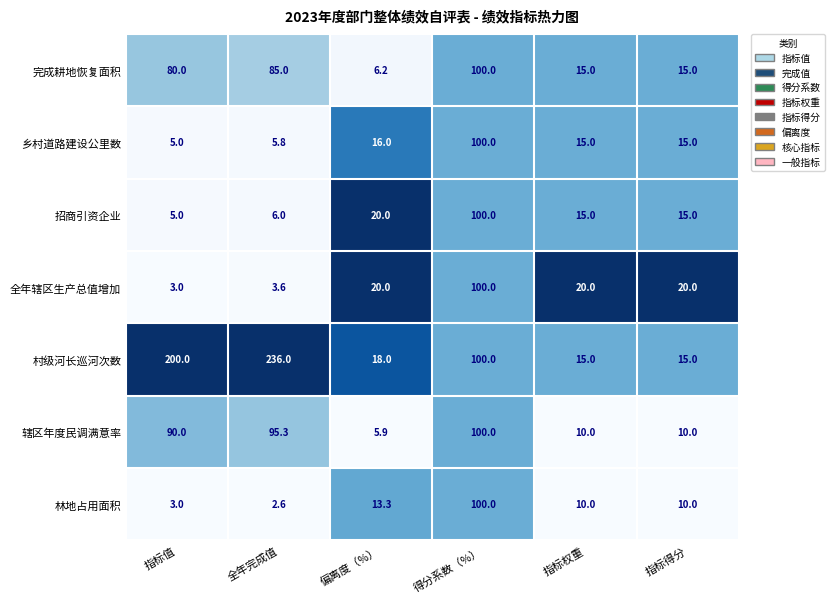

Where is 完成耕地恢复面积 nearest to the value 53?

指标值